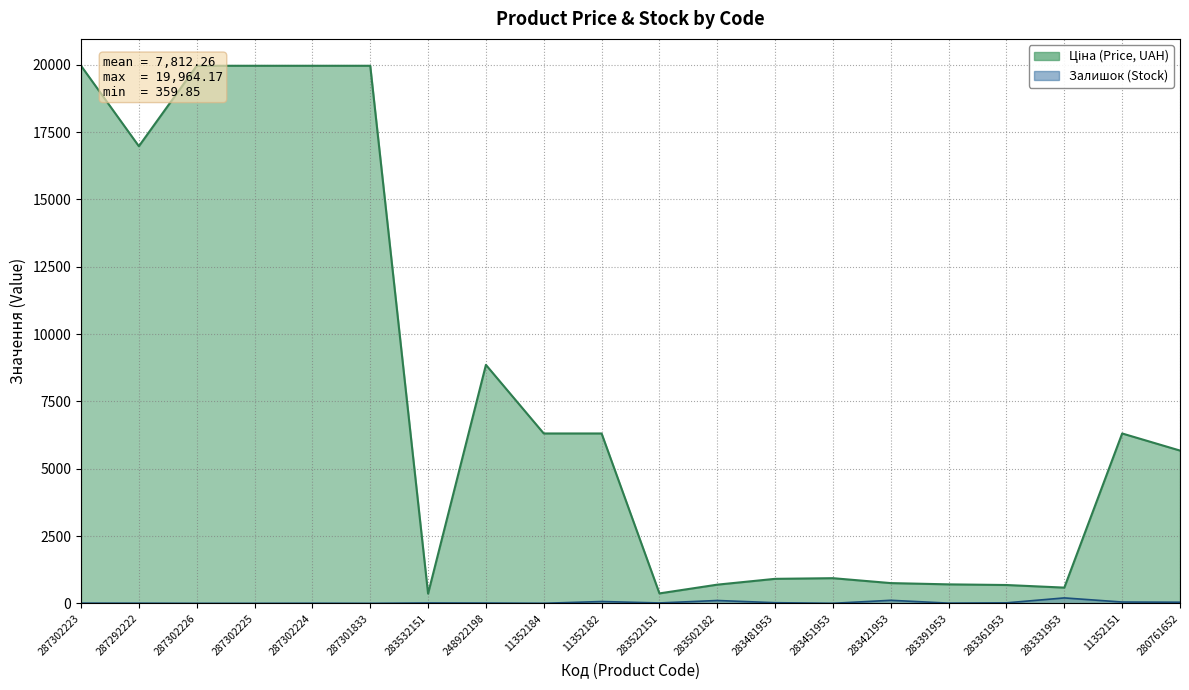

At how many categories does at least one series exceed 18310?

5